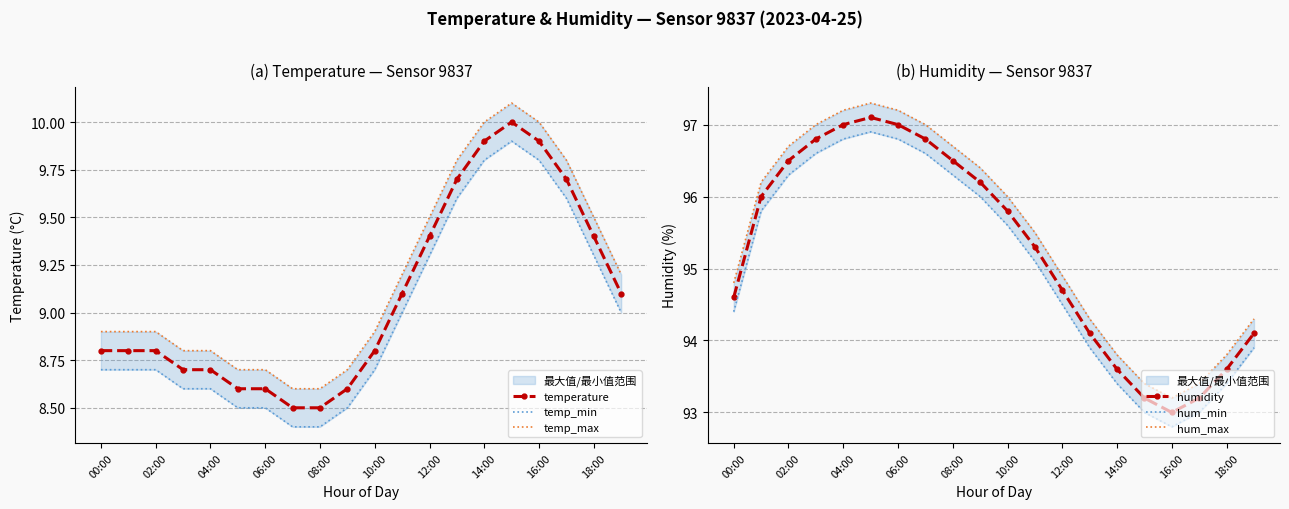

Is it true that temperature equals 2.5 at 12:00?

False